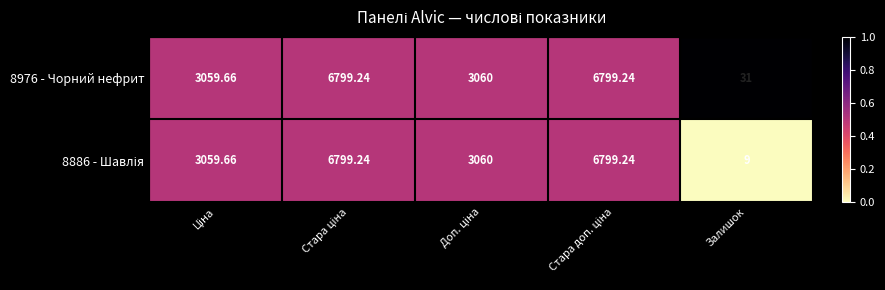

At which category does the chart reach its minimum across all series?

Залишок